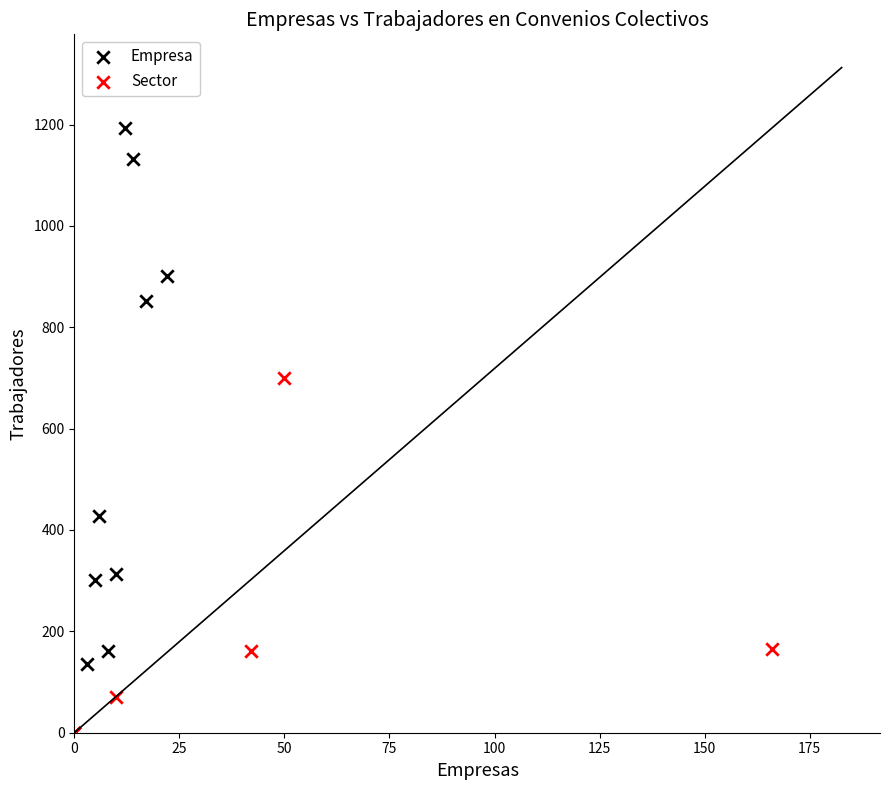

What are all the series names shown in the legend?

Empresa, Sector